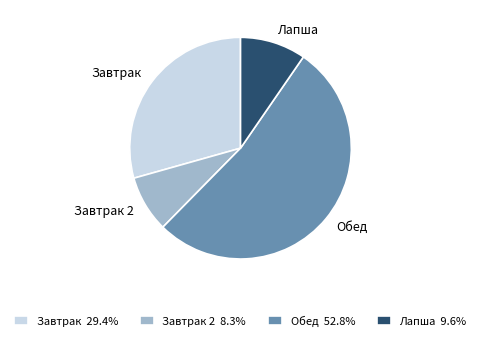

Approximately how many times larger is the value at Обед compared to Завтрак 2?

6.4